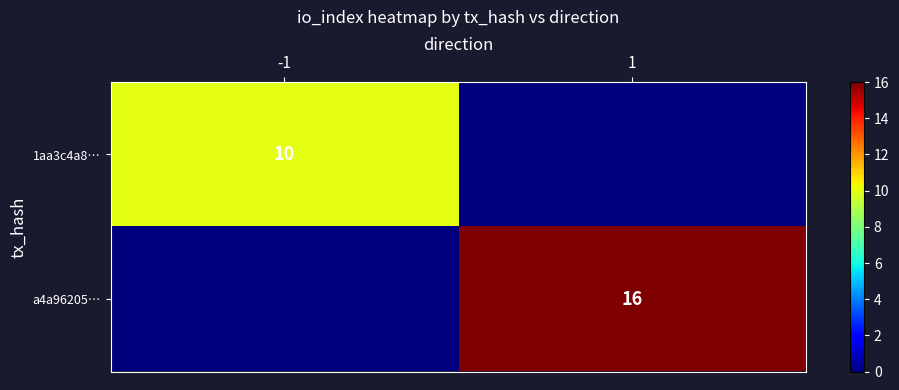

True or false: 1aa3c4a8… has a value of 15 at -1.

False